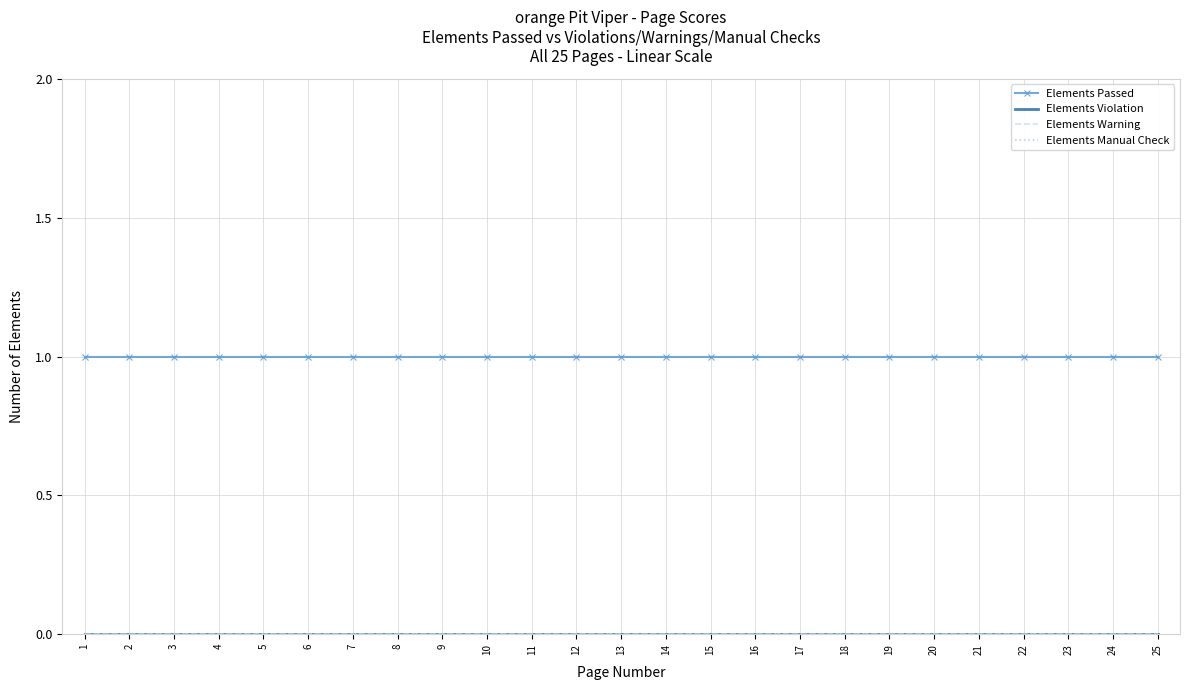

True or false: Elements Manual Check has more than 0 points higher than both neighbors.

False